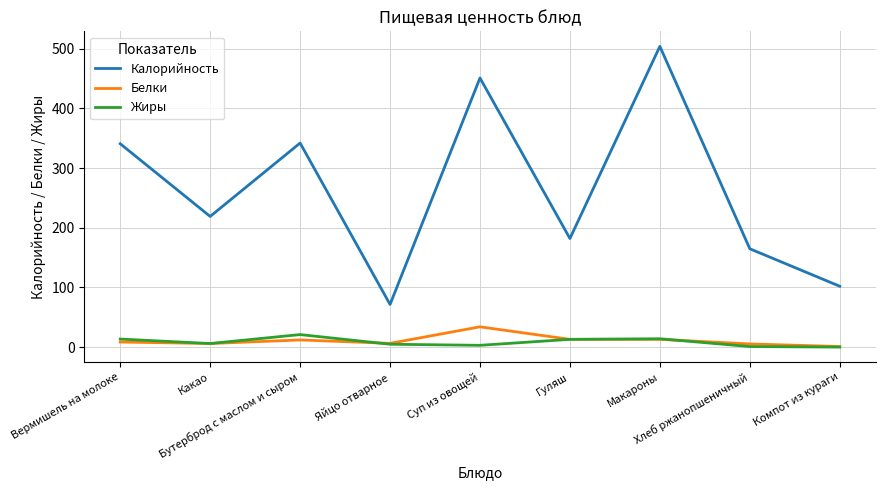

True or false: Калорийность and Жиры cross at least once.

False